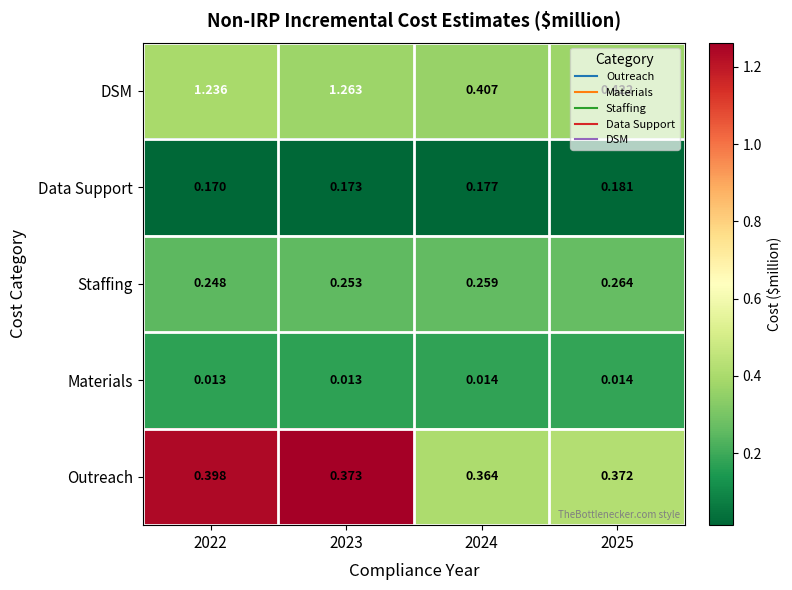

List the series in order of their peak value, lowest first.

Materials, Data Support, Staffing, Outreach, DSM